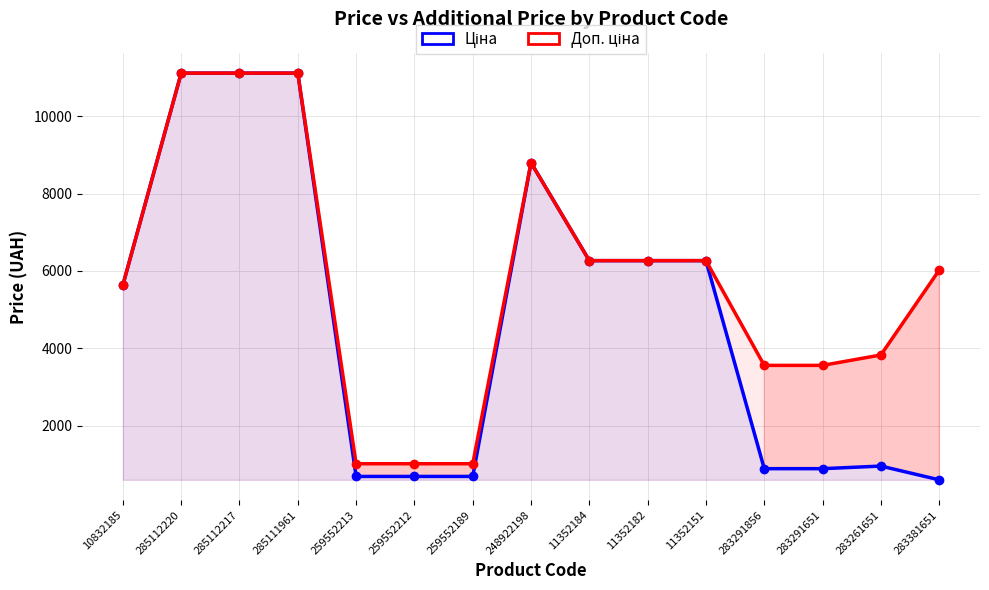

Which series has the largest total across all categories?

Доп. ціна